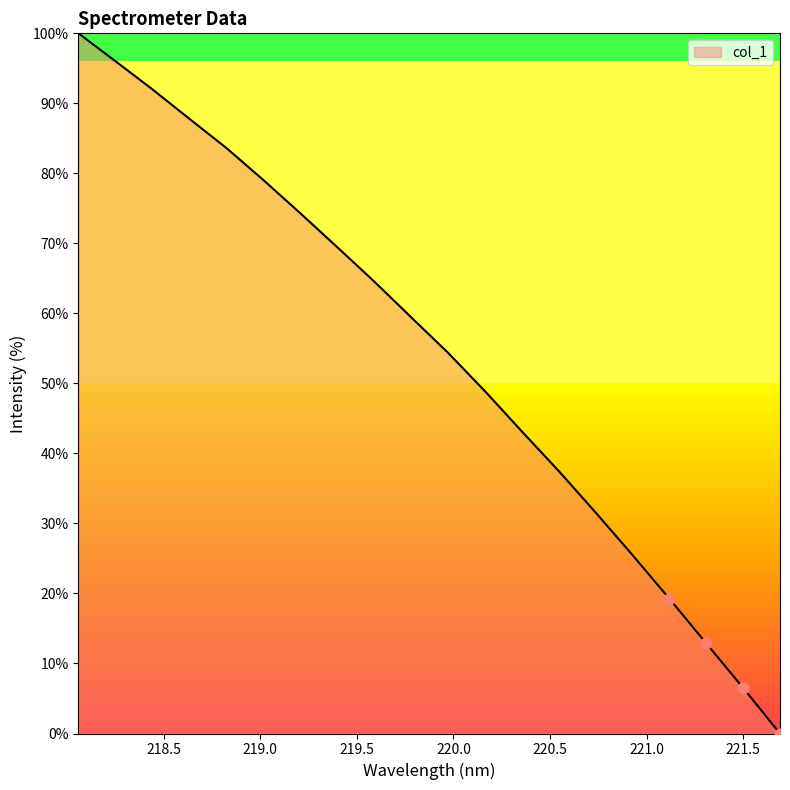

What is the maximum value shown in the chart?

100.0